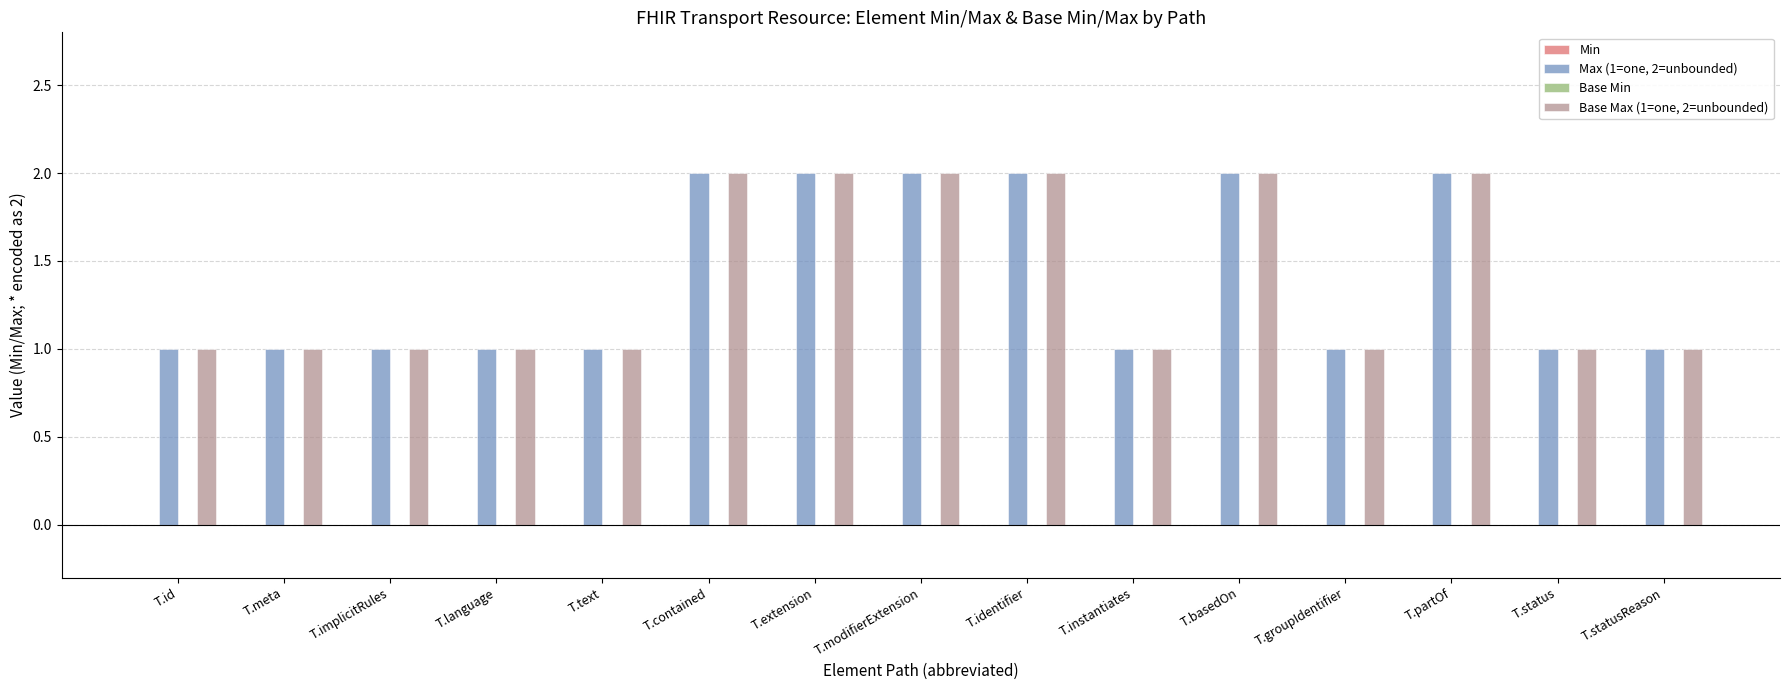

What is the total value across all series at T.basedOn?

4